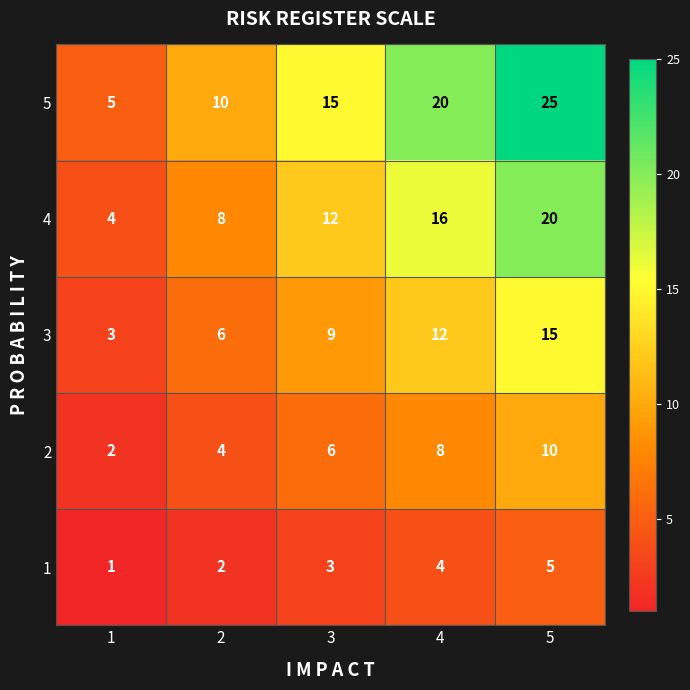

Count the 4 values in the range 8 to 16.

3